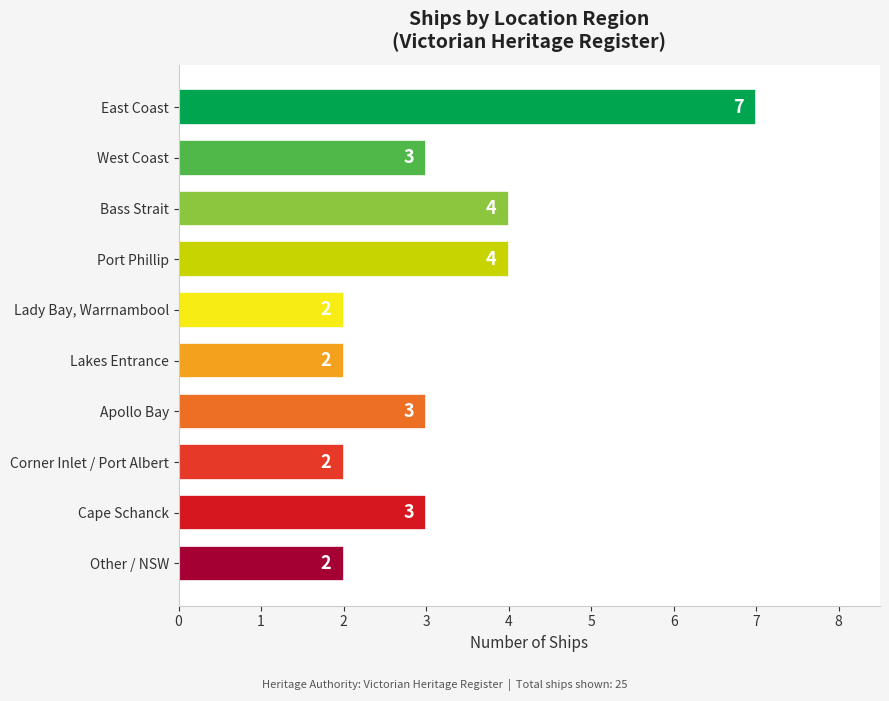

What is the label of the 6th bar from the bottom?

Lady Bay, Warrnambool